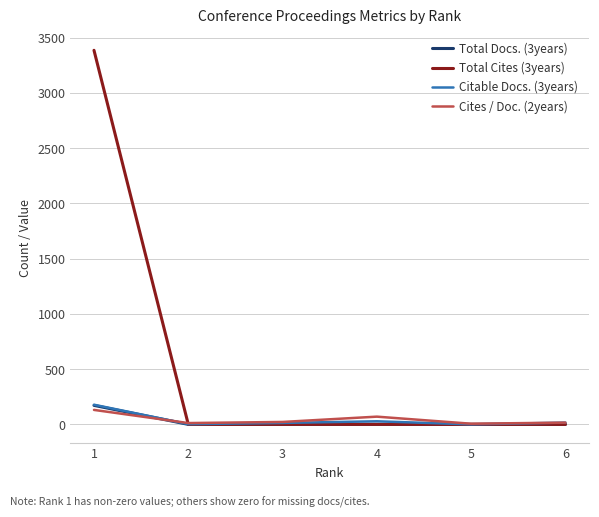

How many distinct data groups are displayed?

4